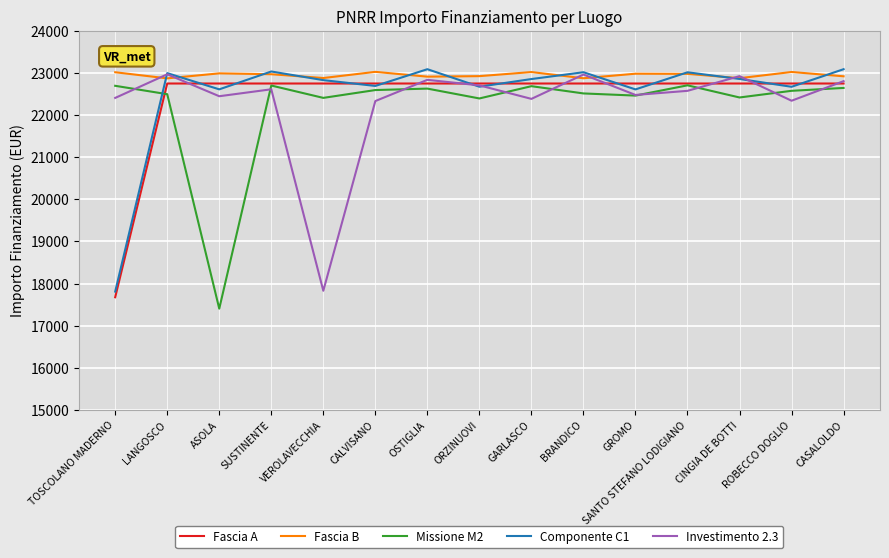

The value of Missione M2 at BRANDICO is 22514.3. True or false?

True